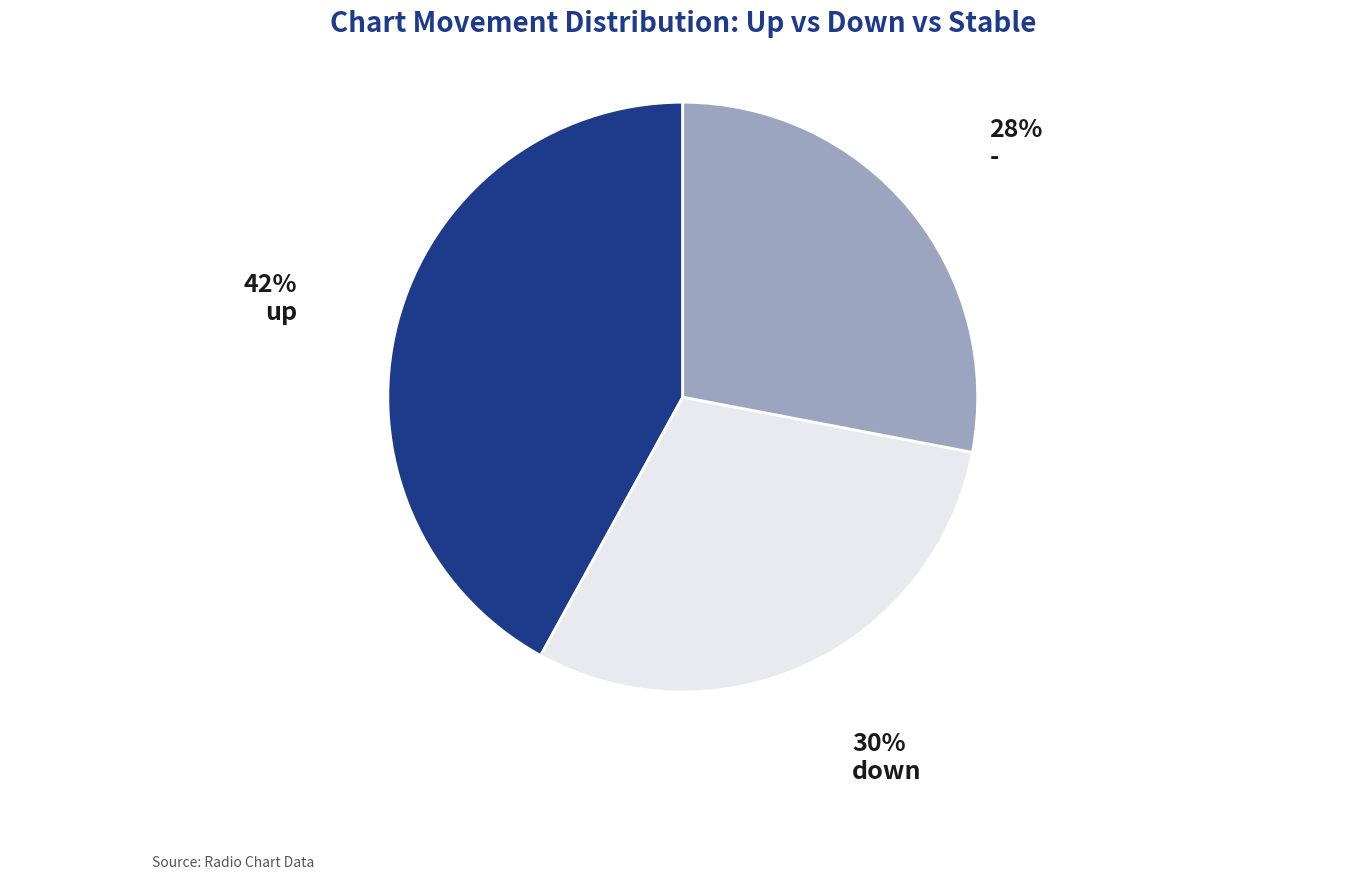

How many segments does this pie chart have?

3